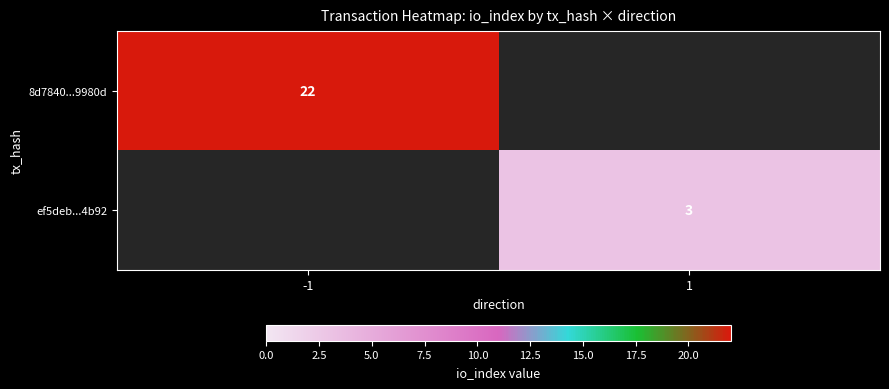

Which category has the lowest value across all series?

1